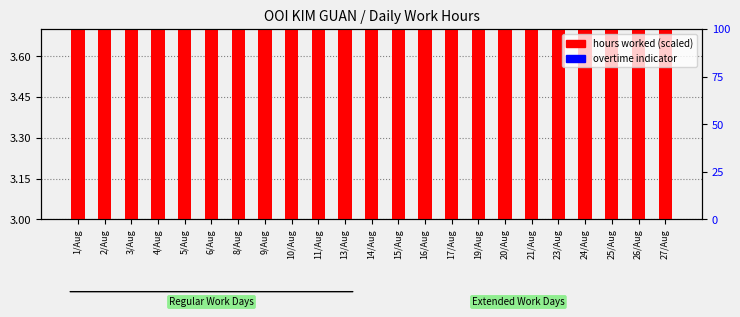

The overtime indicator series shows 0.0 at 21/Aug. True or false?

True